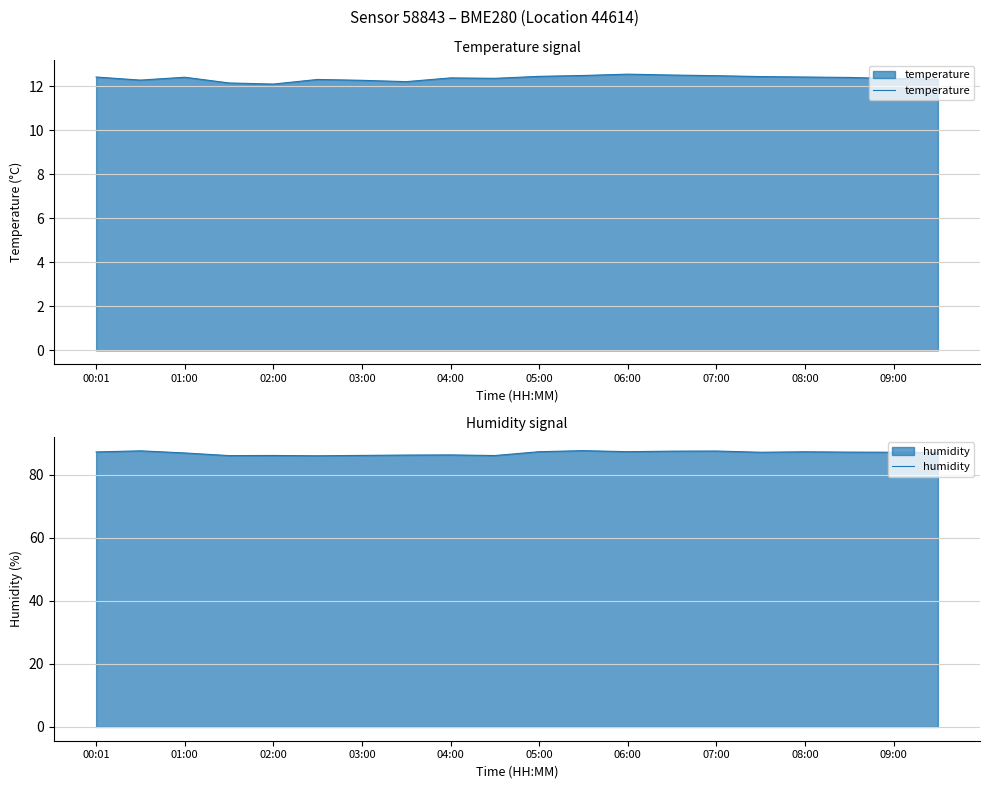

The temperature series shows 6.7 at 06:00. True or false?

False